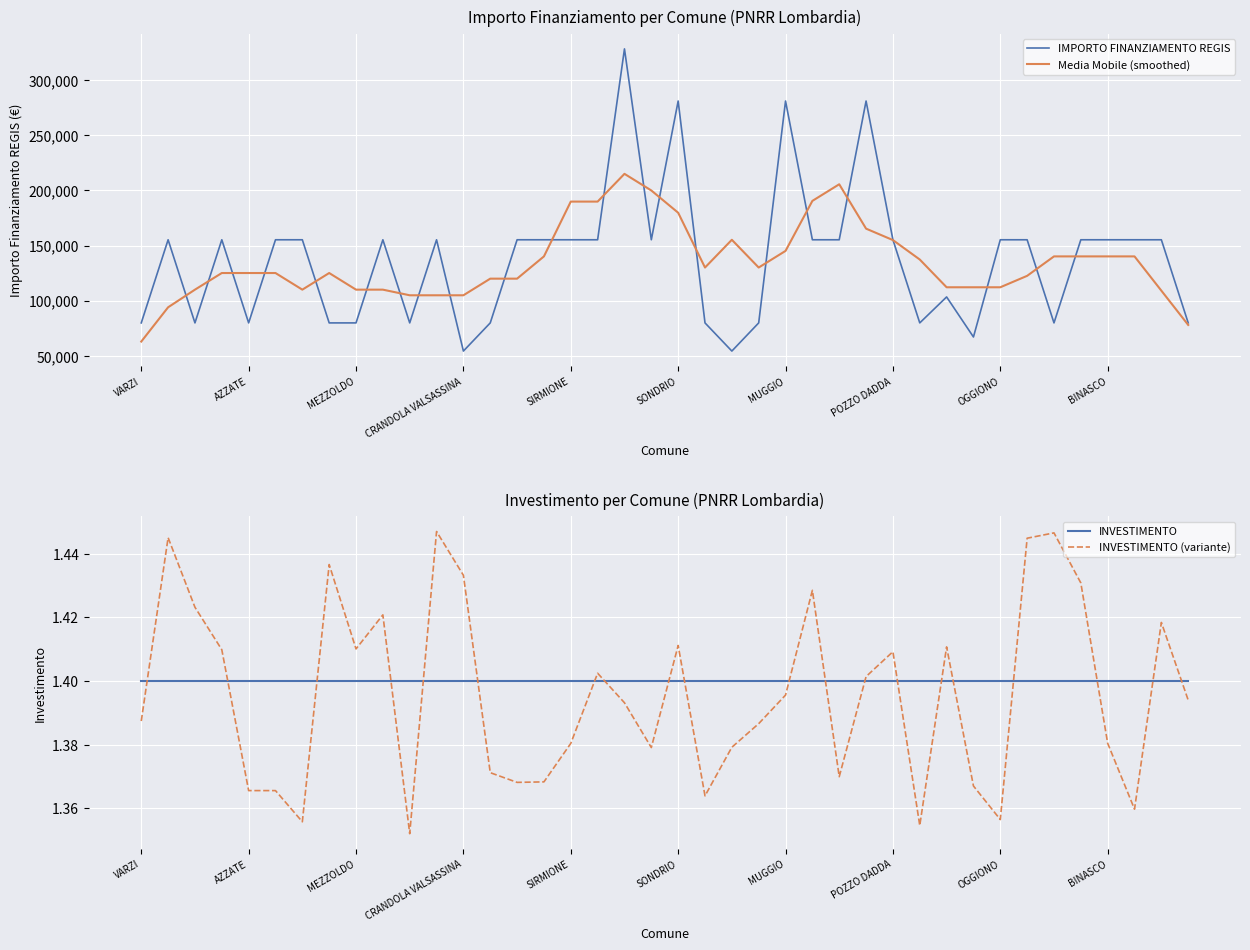

Rank the series by their maximum value, from lowest to highest.

INVESTIMENTO, INVESTIMENTO (variante), Media Mobile (smoothed), IMPORTO FINANZIAMENTO REGIS